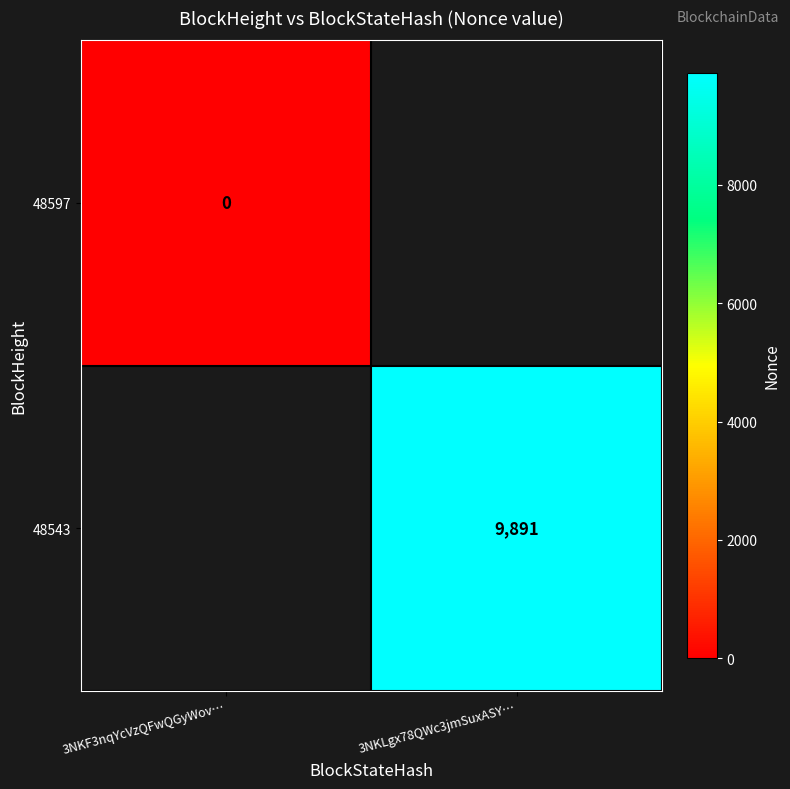

Is the value of 48597 at 3NKF3nqYcVzQFwQGyWov… greater than the value of 48543 at 3NKLgx78QWc3jmSuxASY…?

No